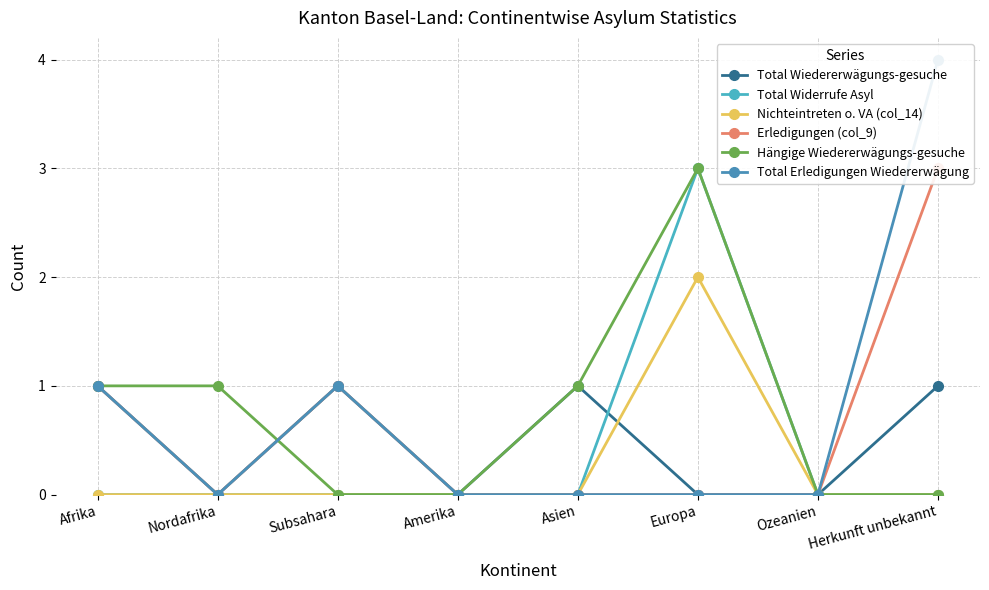

True or false: Nichteintreten o. VA (col_14) has a value of -1 at Herkunft unbekannt.

False